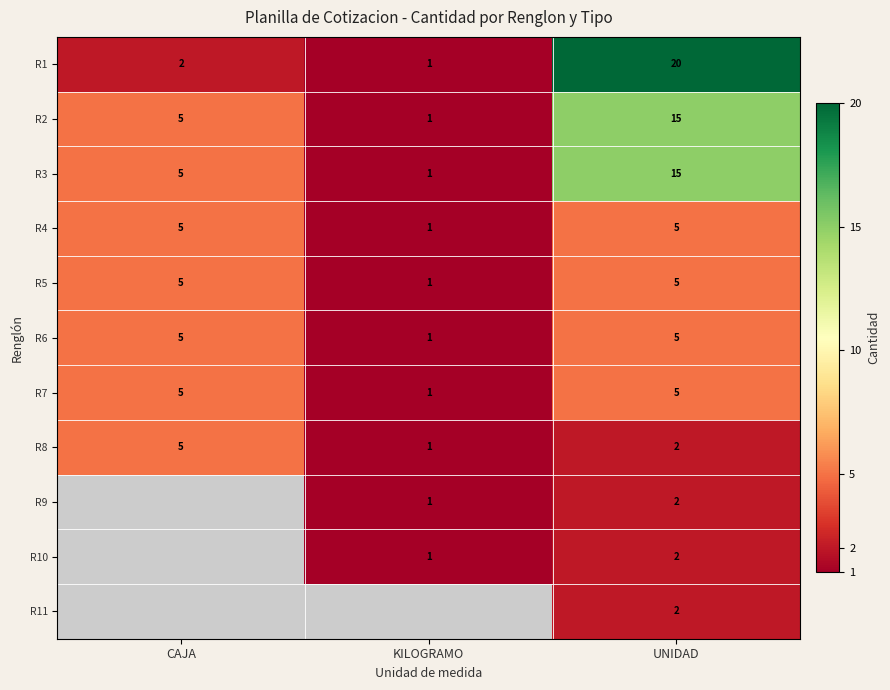

At which category is the sum across all series the highest?

UNIDAD